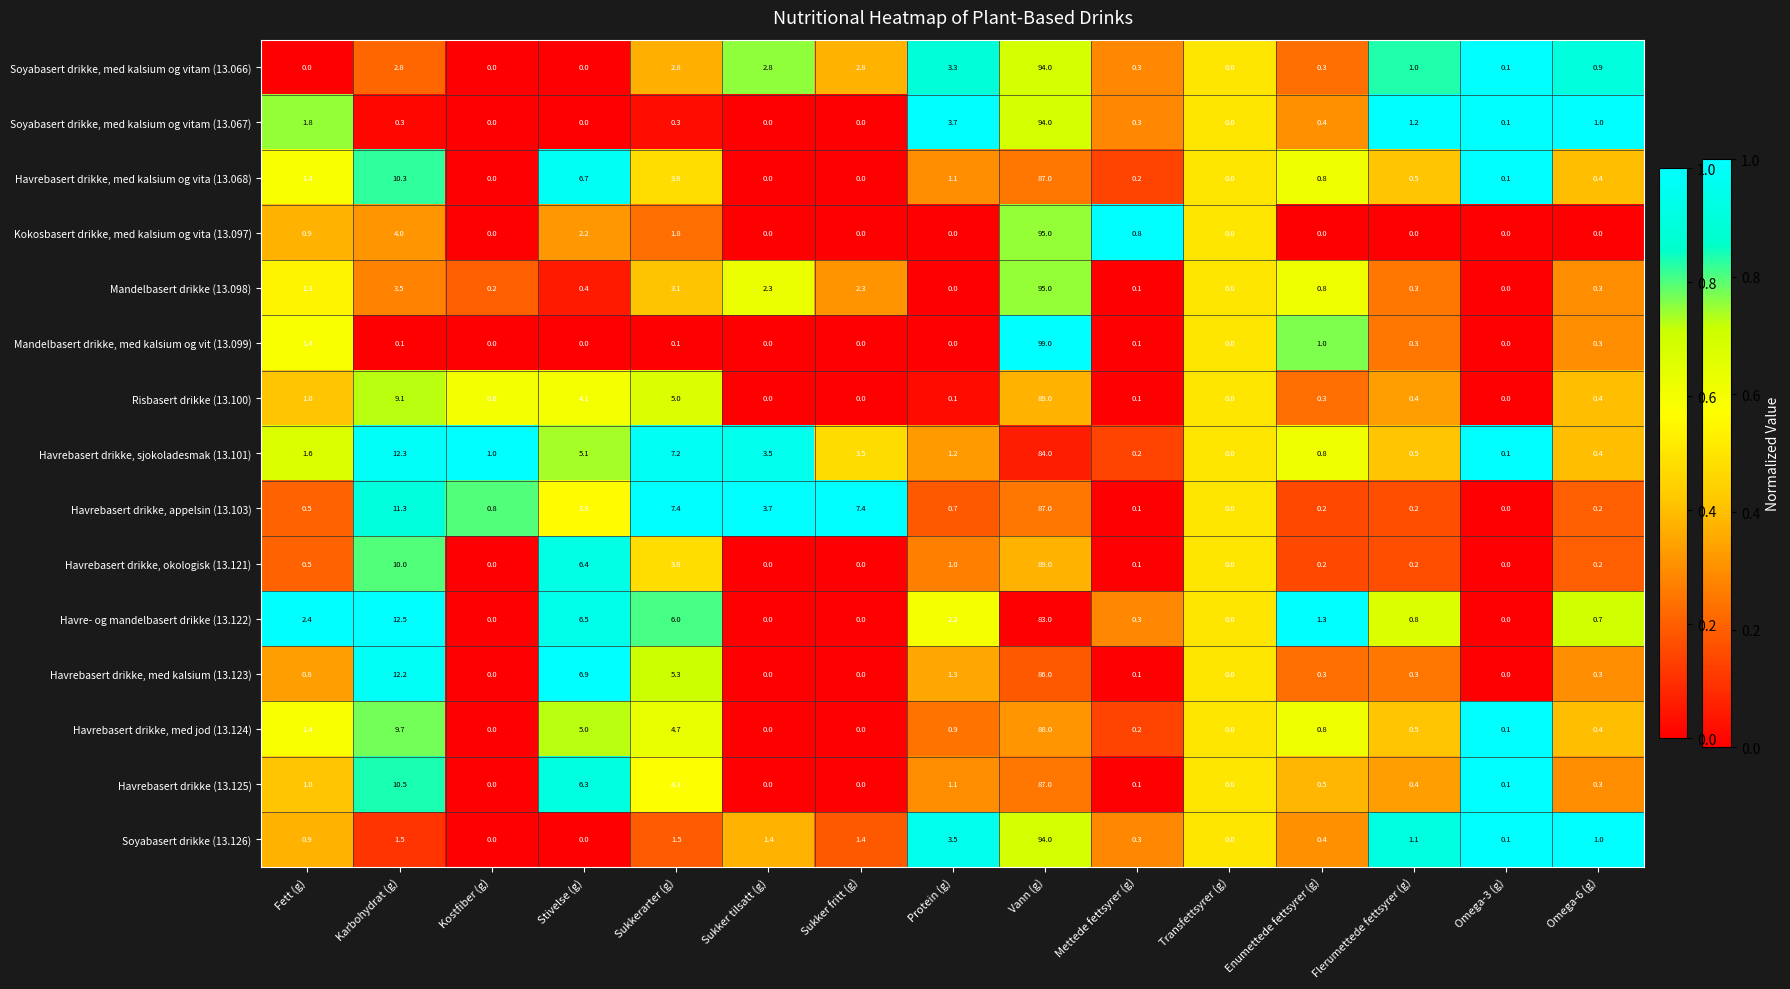

Is the value of Havrebasert drikke, med jod (13.124) at Sukkerarter (g) greater than the value of Mandelbasert drikke, med kalsium og vit (13.099) at Sukkerarter (g)?

Yes